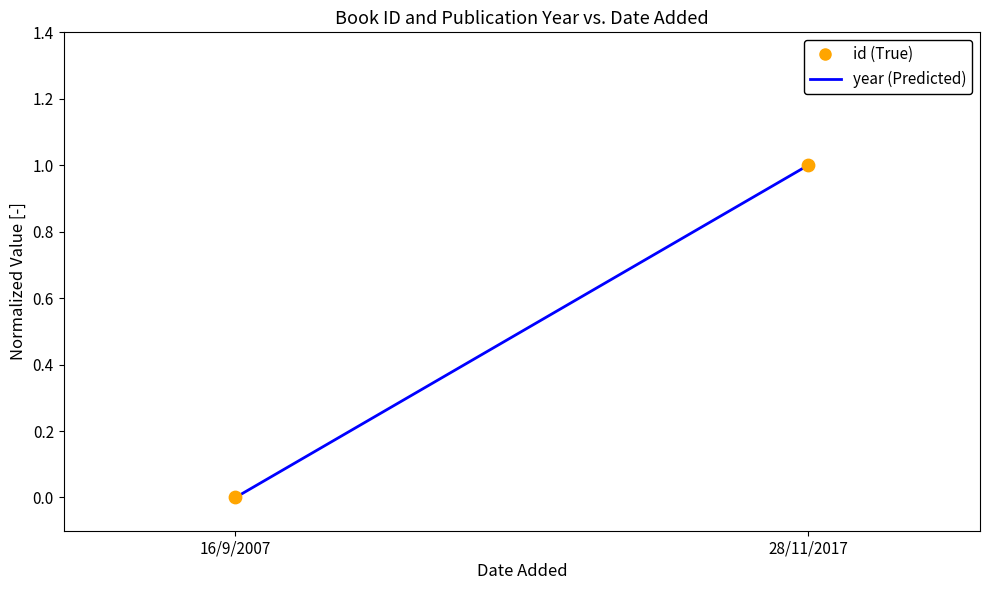

How many data points are displayed?

2